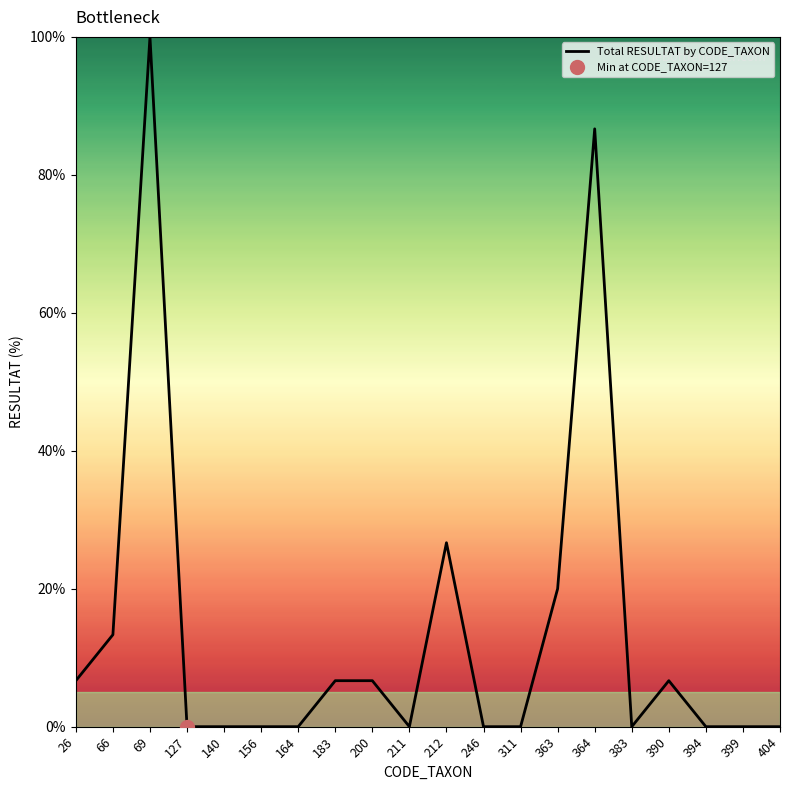

Between 211 and 246, which is larger?

211